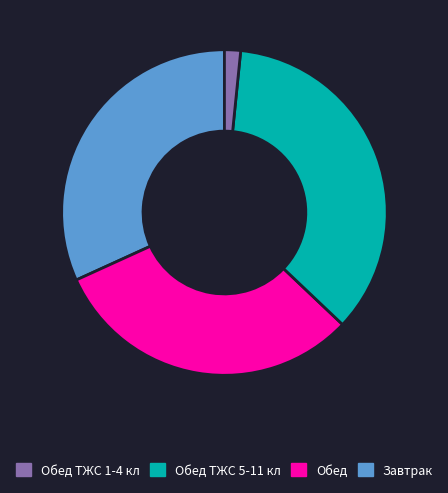

Is there a majority slice in this chart?

No